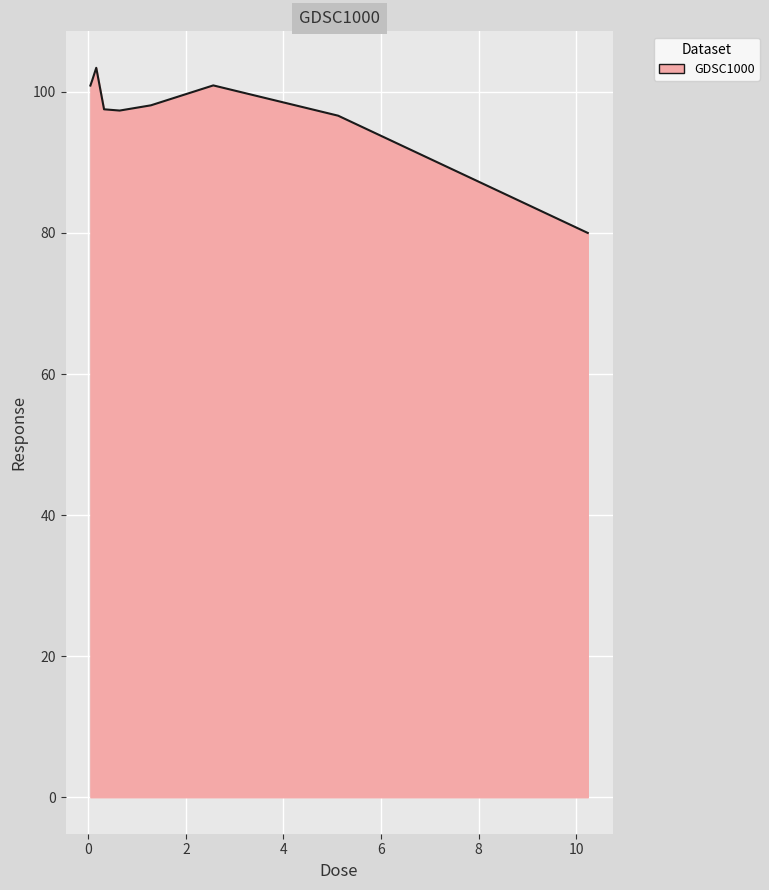

What is the difference between the maximum and minimum values?

23.4